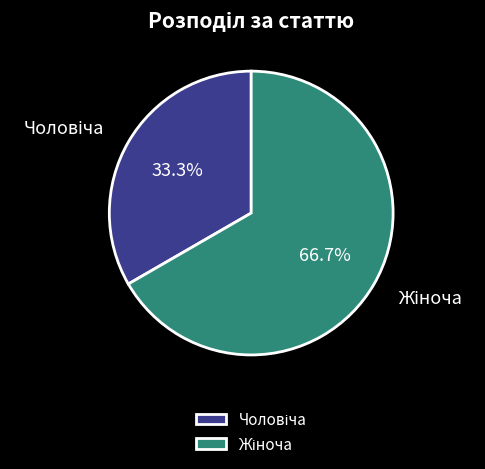

Does any single category account for the majority?

Yes